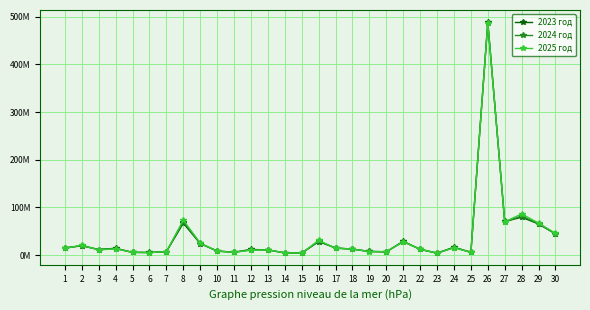

Where do 2024 год and 2023 год first cross each other?

1 and 2